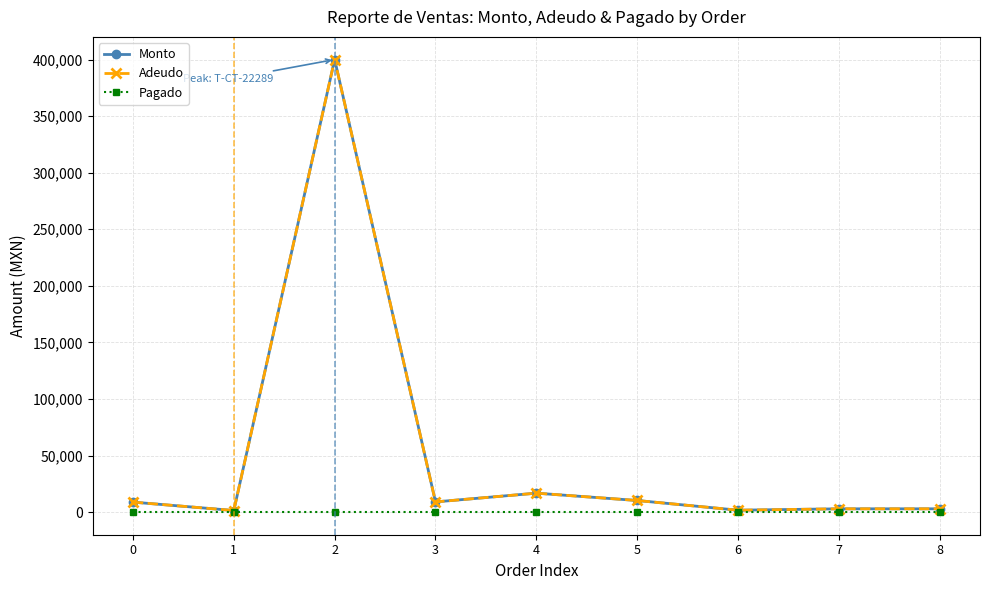

List the series in order of their peak value, lowest first.

Pagado, Monto, Adeudo